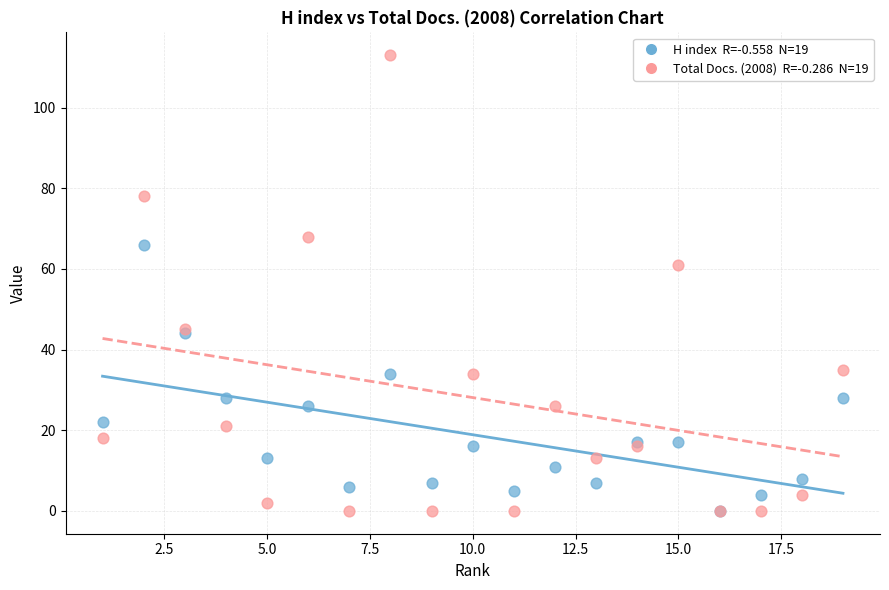

Across all series, what Y value is closest to 56?

61